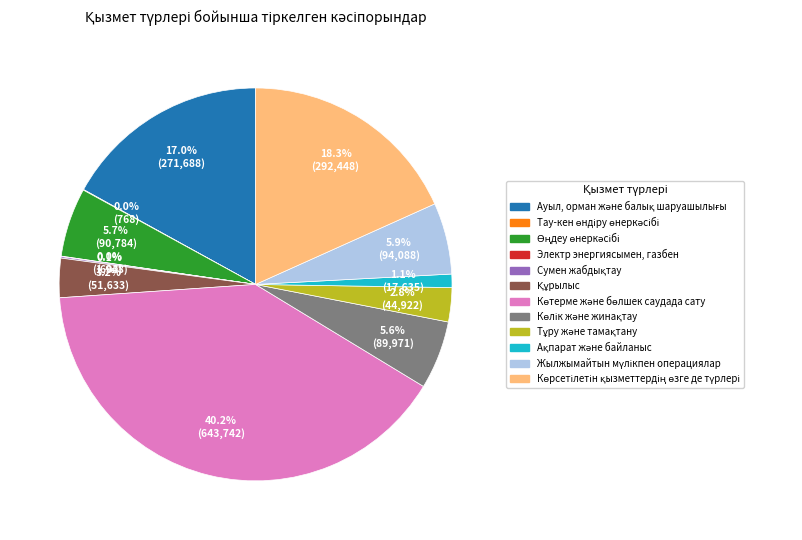

Is there any slice that represents more than half of the pie?

No